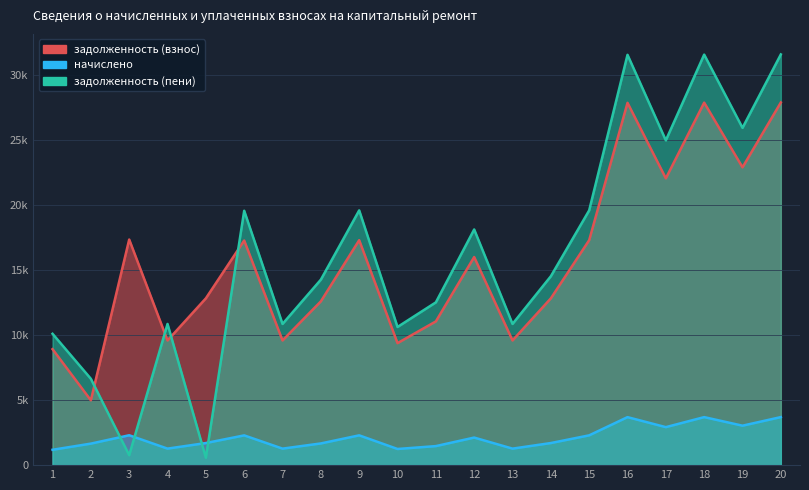

Is the value of начислено at 17 greater than the value of задолженность (пени) at 3?

Yes